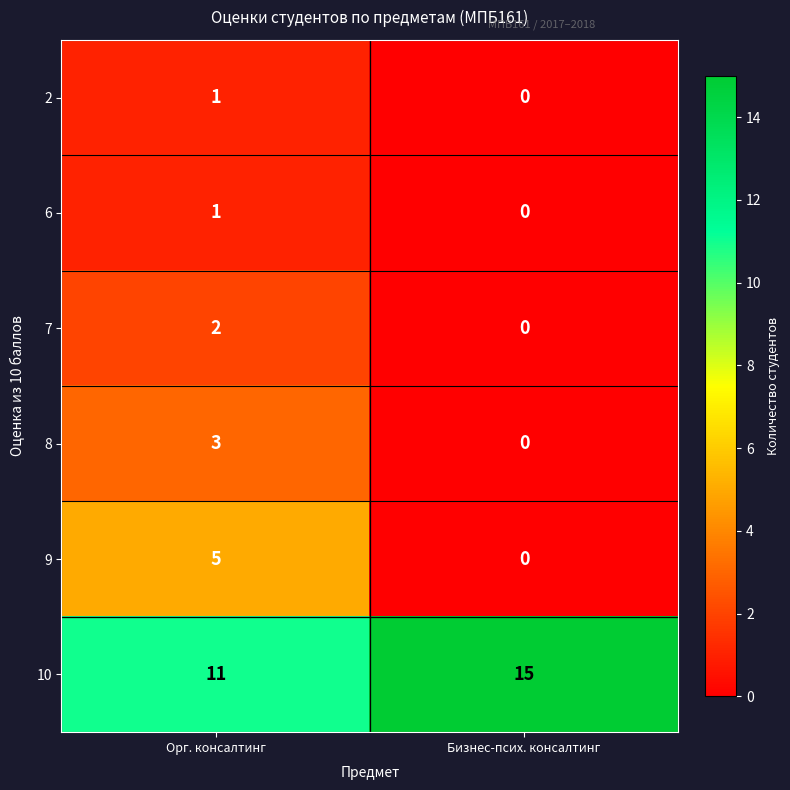

Reading right to left, extract all data points from this chart.

2: 0	1
6: 0	1
7: 0	2
8: 0	3
9: 0	5
10: 15	11